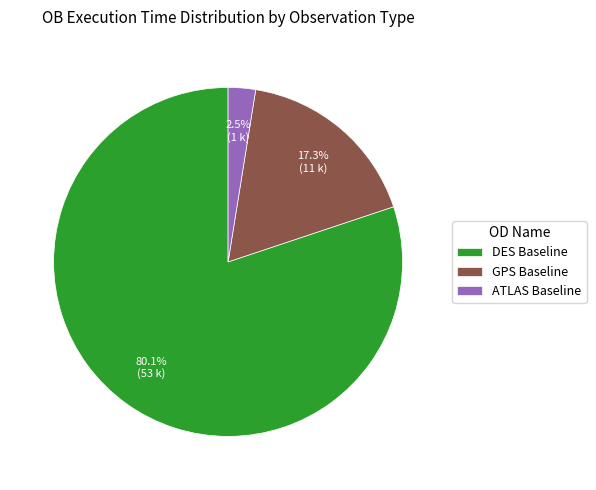

Is there a majority slice in this chart?

Yes